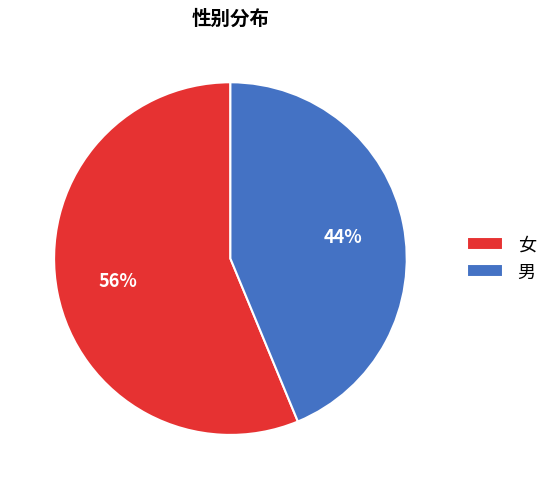

To the nearest percent, what is the combined percentage of 男 and 女?

100%